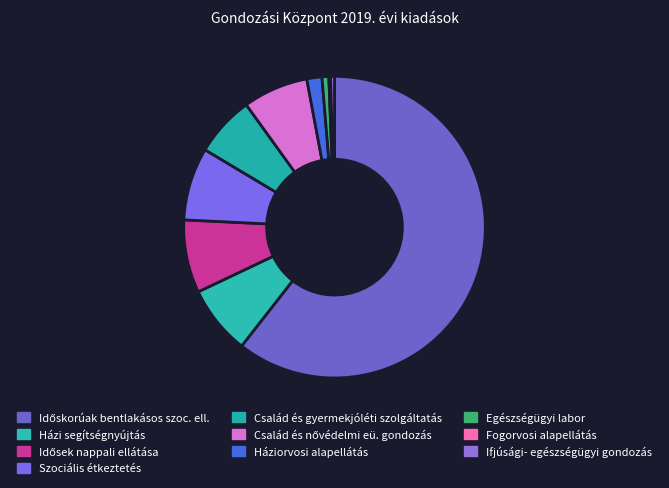

Rank the categories by value from lowest to highest.

Fogorvosi alapellátás, Ifjúsági- egészségügyi gondozás, Egészségügyi labor, Háziorvosi alapellátás, Család és gyermekjóléti szolgáltatás, Család és nővédelmi eü. gondozás, Házi segítségnyújtás, Szociális étkeztetés, Idősek nappali ellátása, Időskorúak bentlakásos szoc. ell.